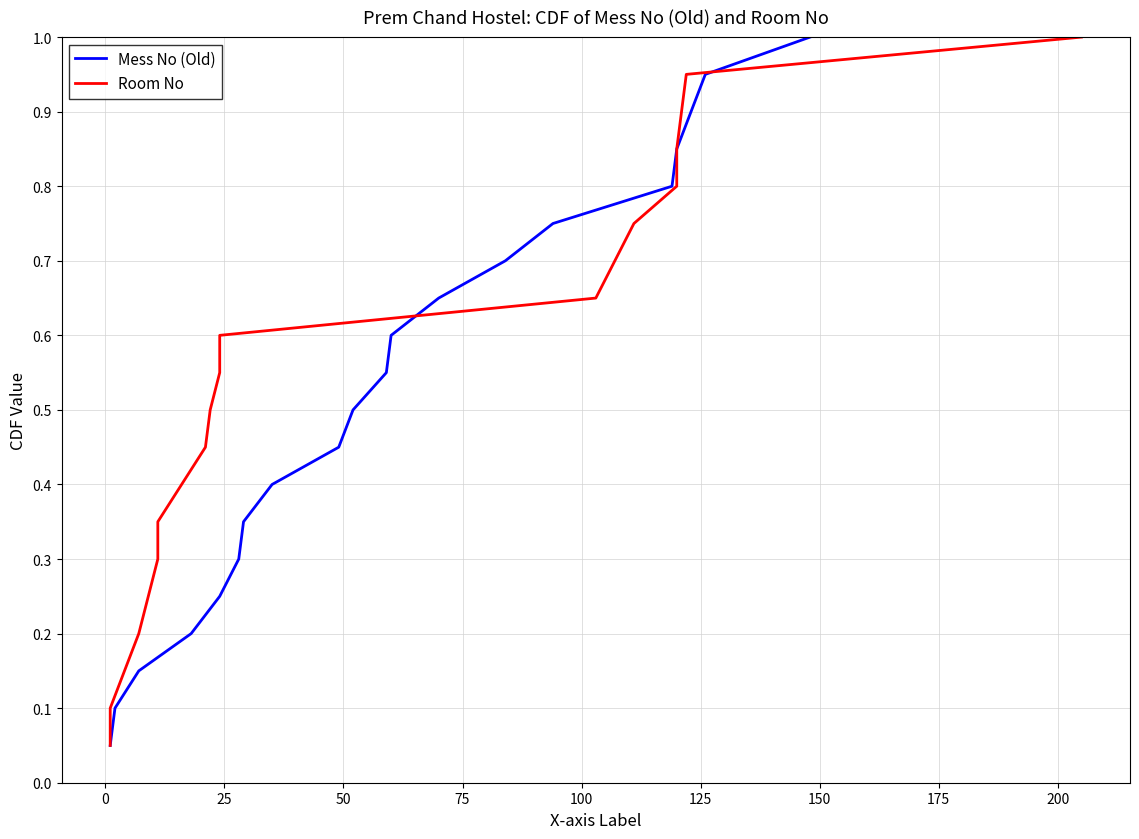

The value of Room No at 0 is 0.1. True or false?

True